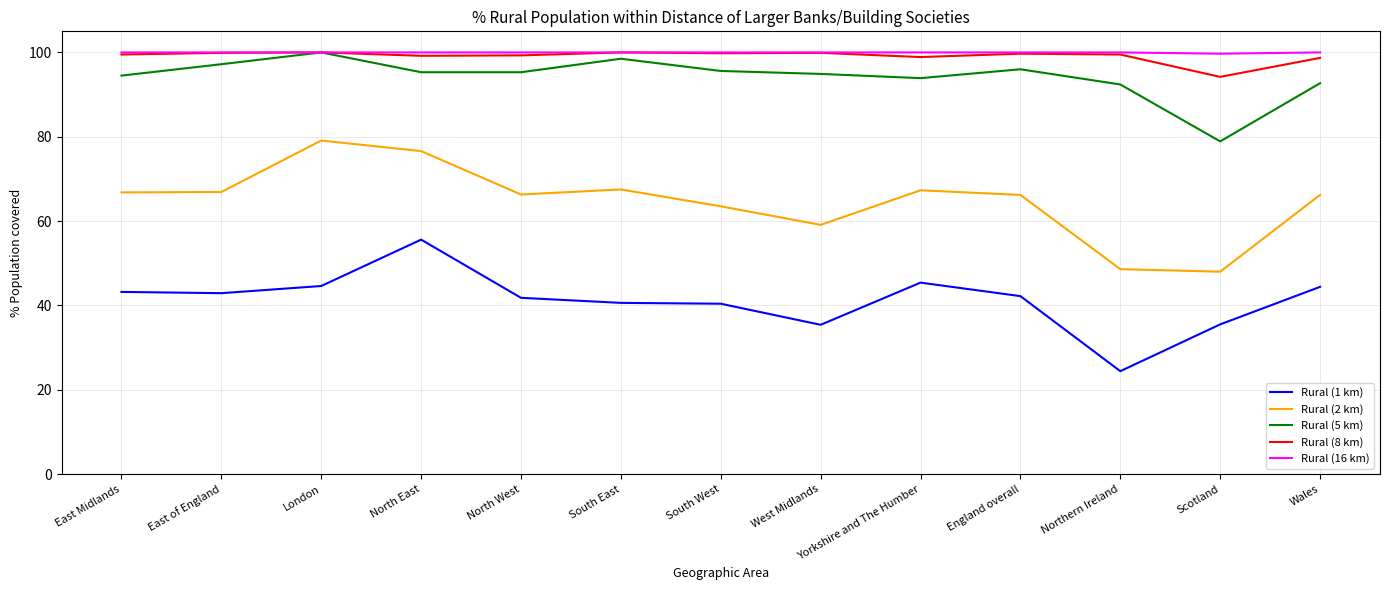

What is the average value of the Rural (2 km) series?

64.8